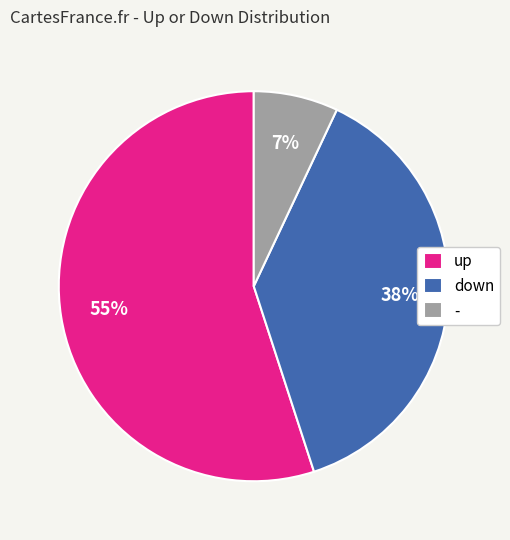

Which slice is the largest?

up